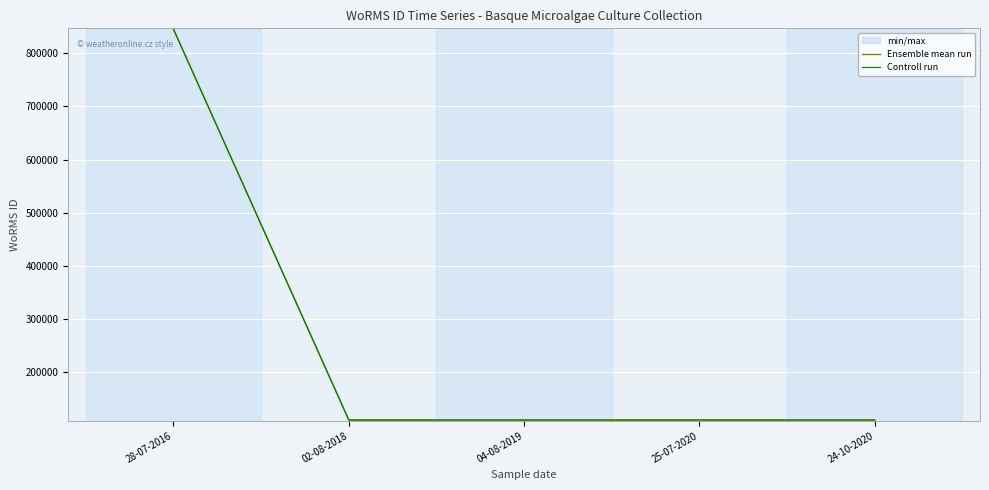

What value does the Ensemble mean run series have at 04-08-2019?

109473